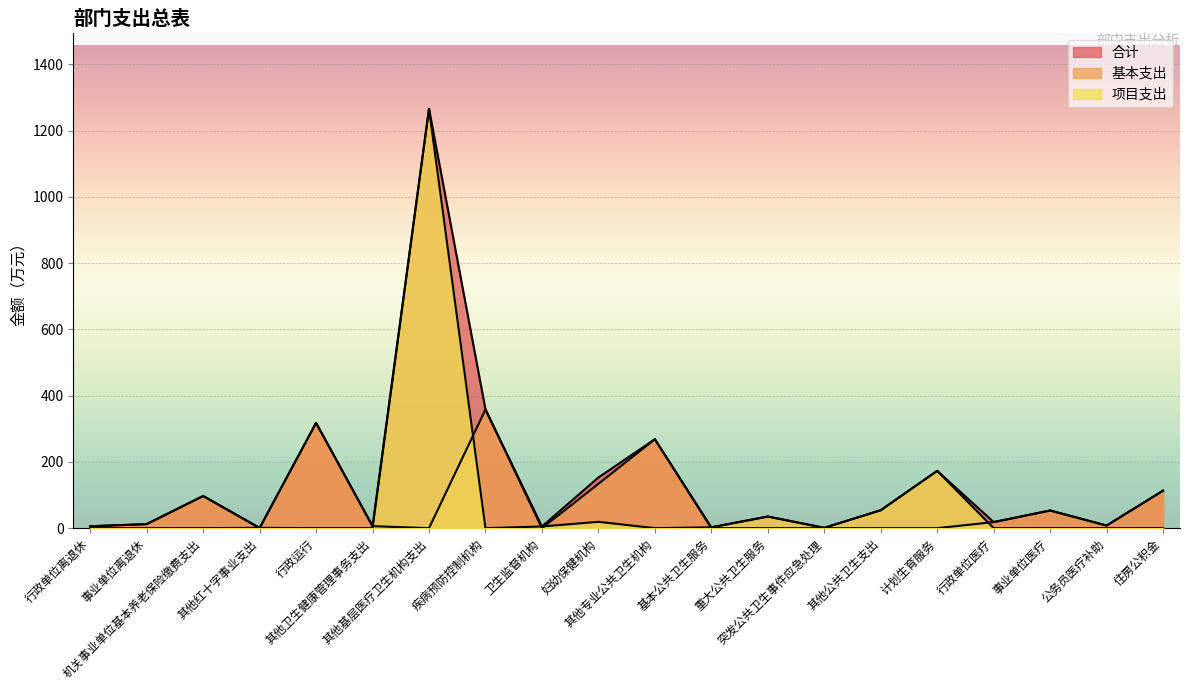

Is the value of 基本支出 at 其他基层医疗卫生机构支出 greater than the value of 项目支出 at 其他专业公共卫生机构?

No